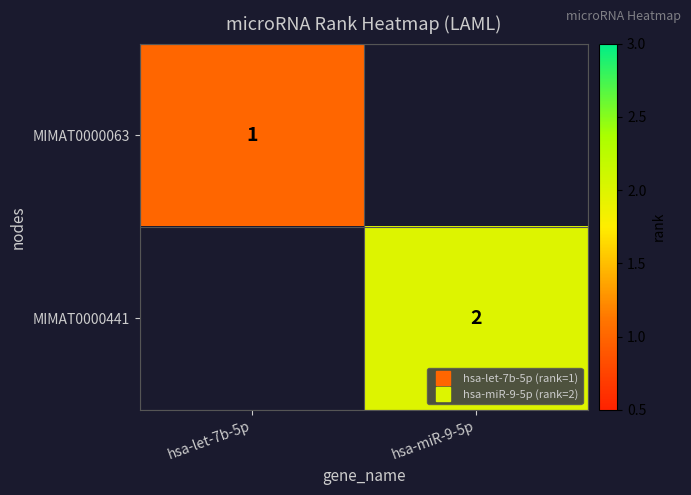

The MIMAT0000063 series shows 0 at hsa-miR-9-5p. True or false?

False